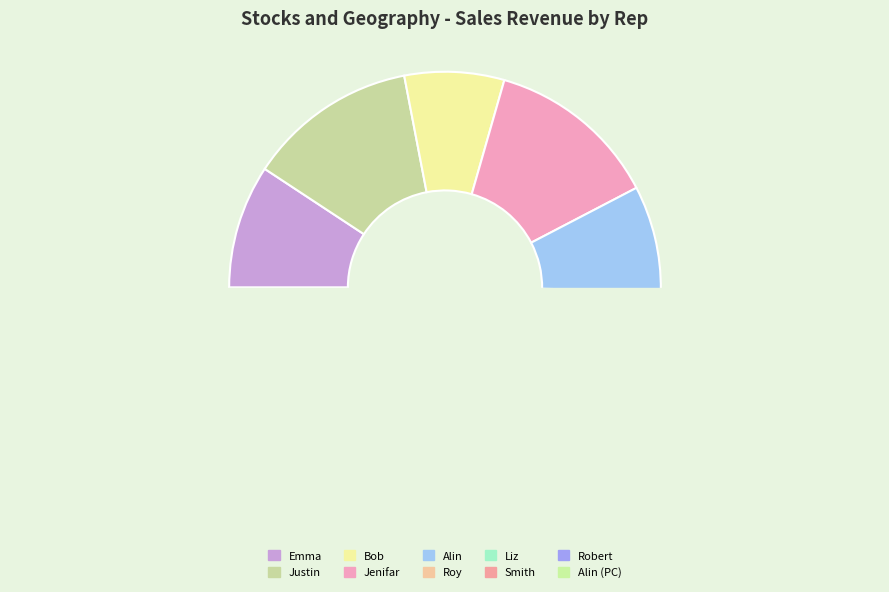

What is the change in value from Emma to Justin?

+14954